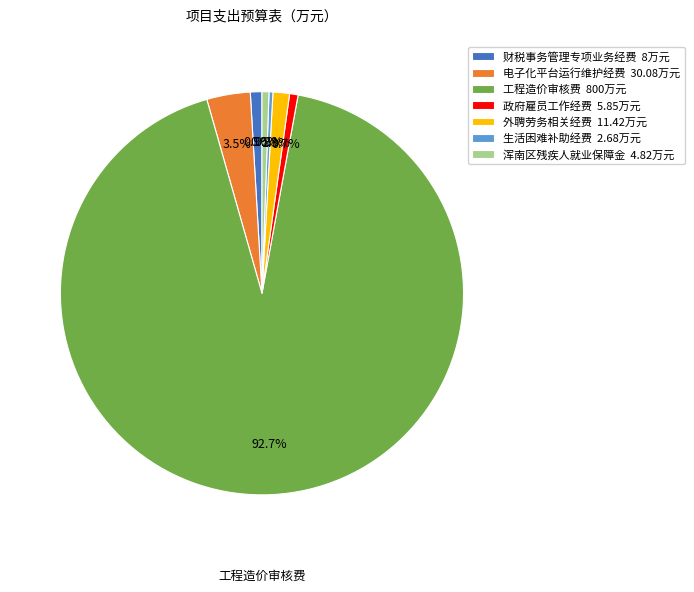

To the nearest percent, what portion does 工程造价审核费 represent?

93%